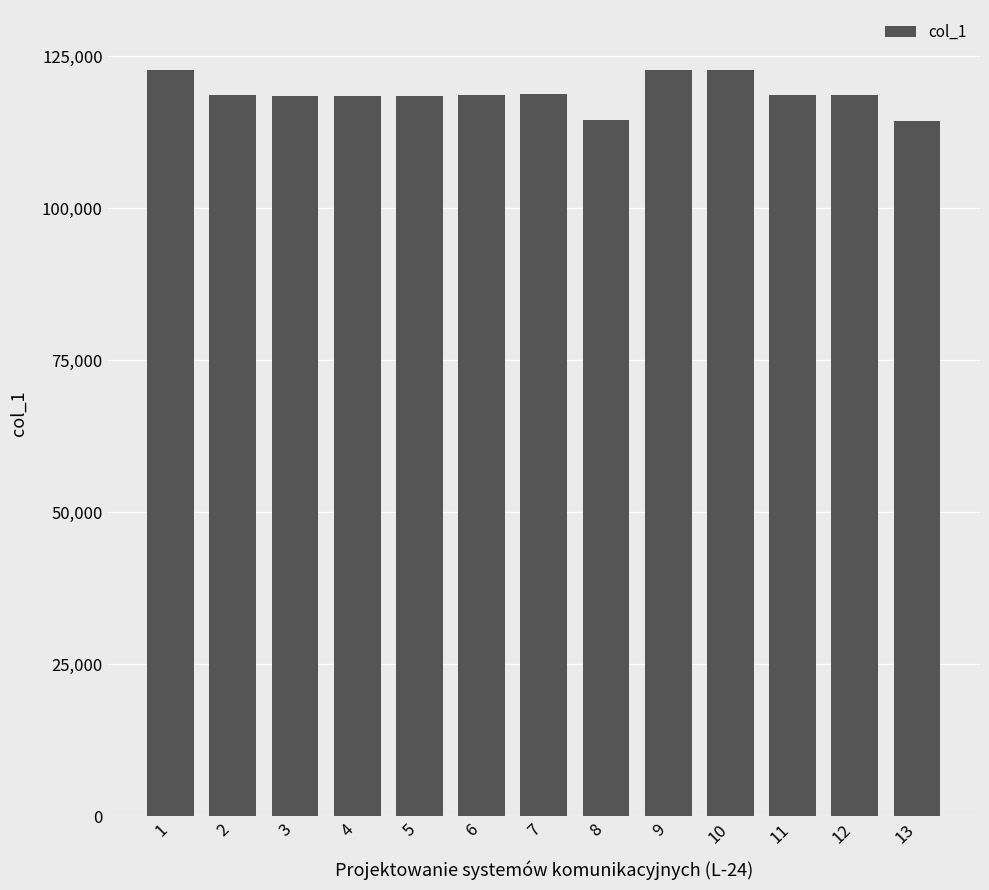

Approximately how many times larger is the value at 10 compared to 1?

1.0